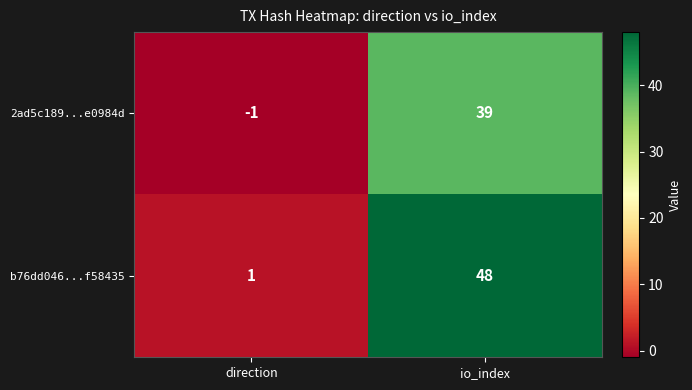

Which series has the largest range (max minus min)?

b76dd046...f58435